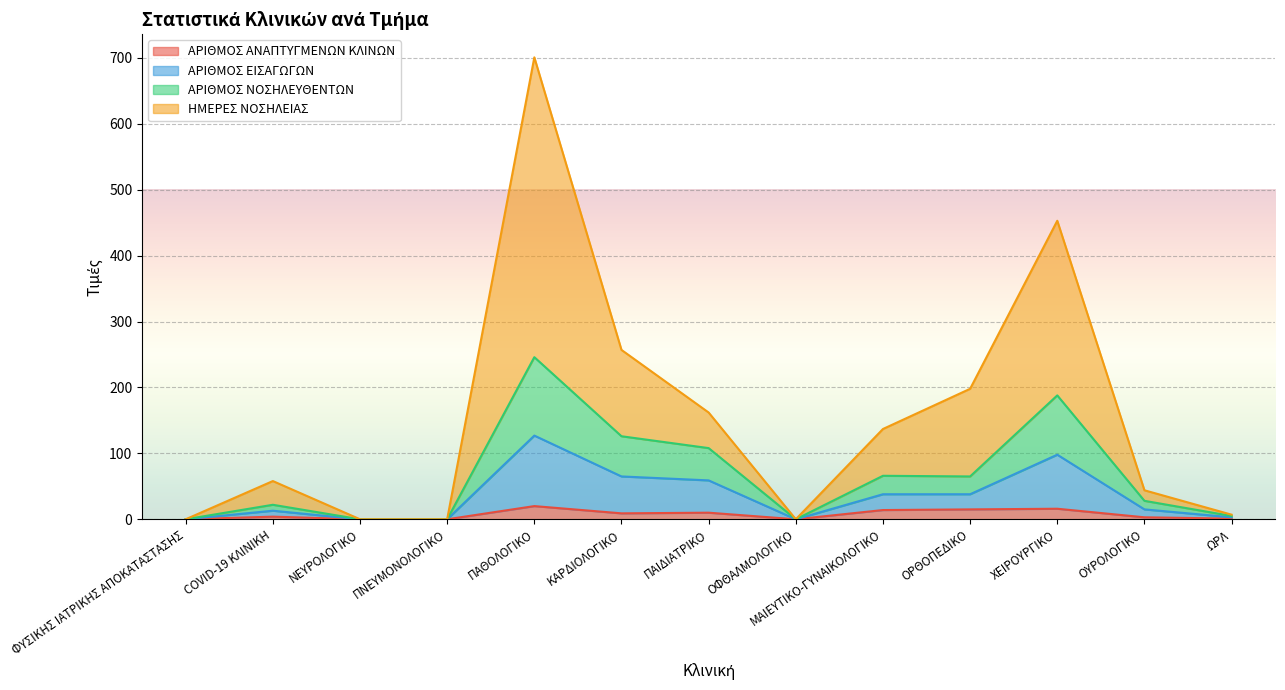

Does the chart display data point markers on the line(s)?

No